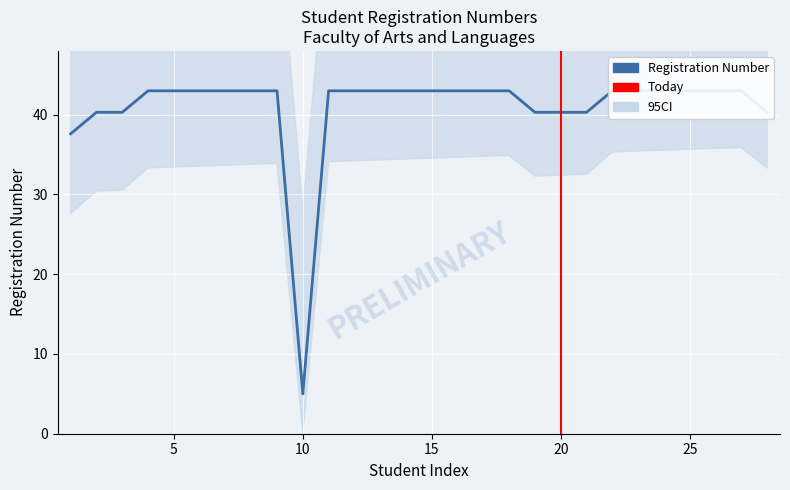

What is the change in value from 2 to 7?

+2.7